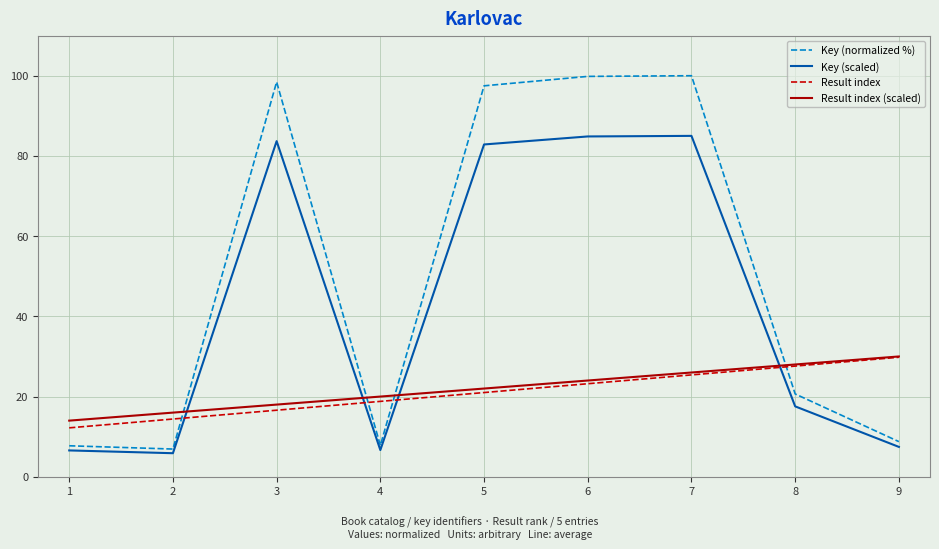

What are all the series names shown in the legend?

Key (normalized %), Key (scaled), Result index, Result index (scaled)